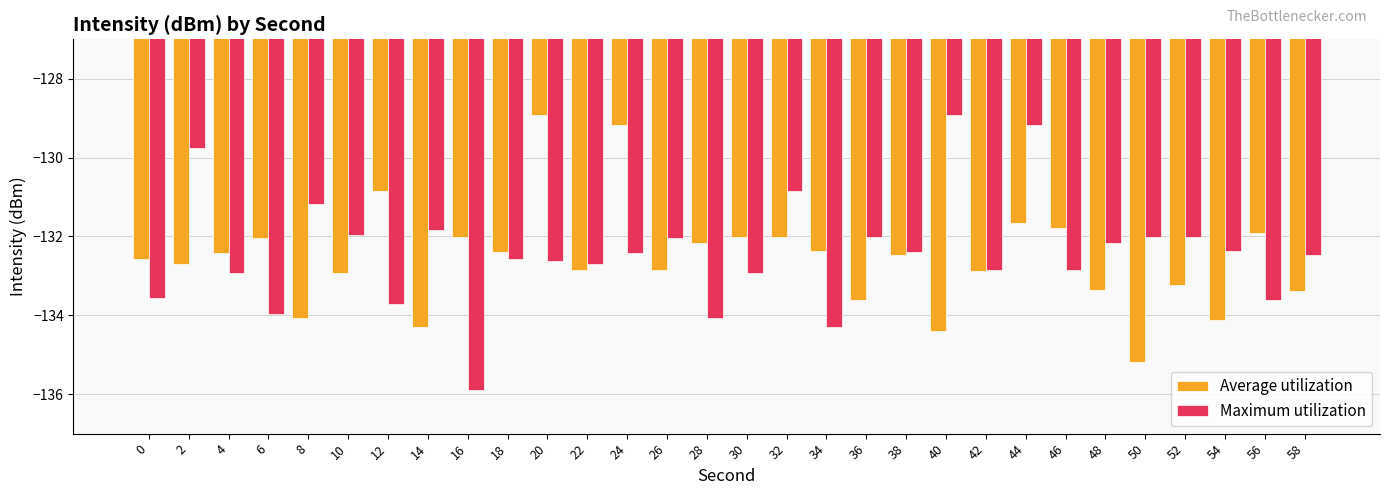

How many bars are there in each group?

2